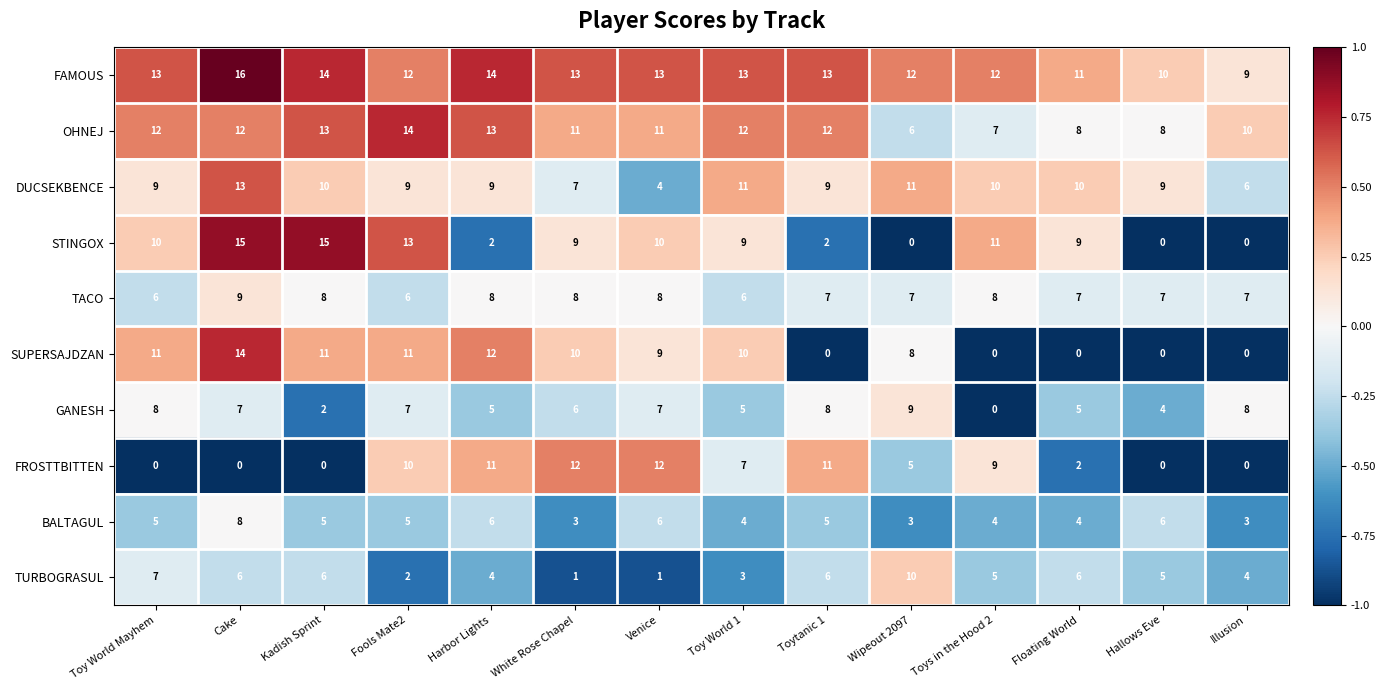

Is it true that GANESH equals 10 at Cake?

False